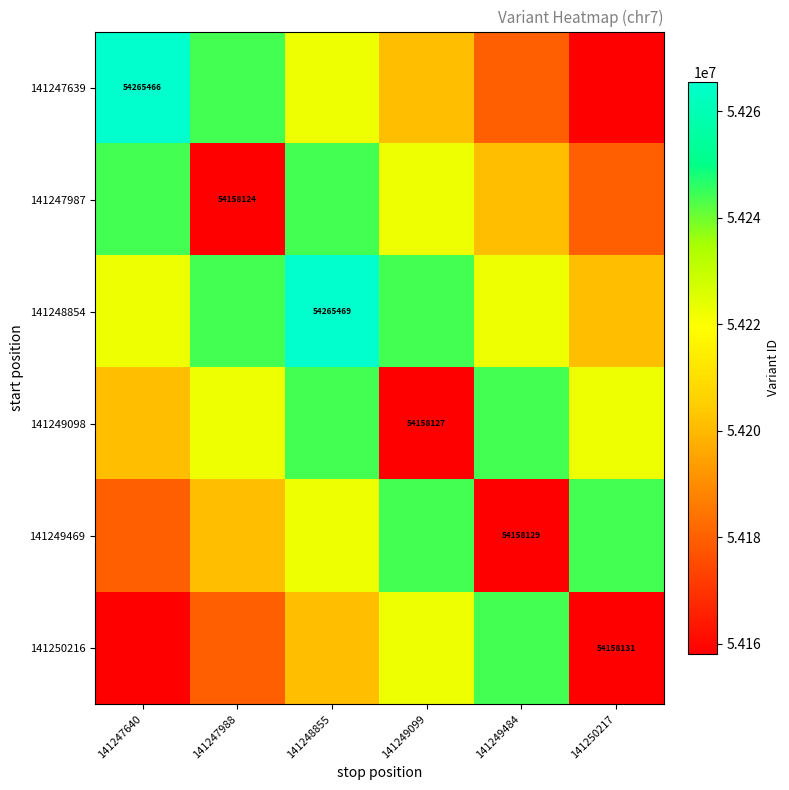

What is the total value across all series at 141247988?

325249310